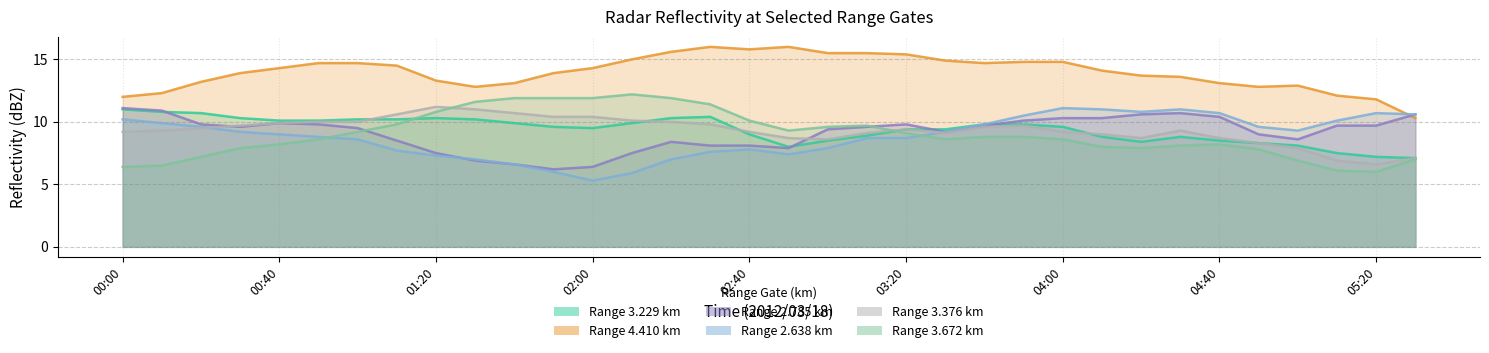

What is the label of the 33rd point from the right?

2012/03/18 00:10